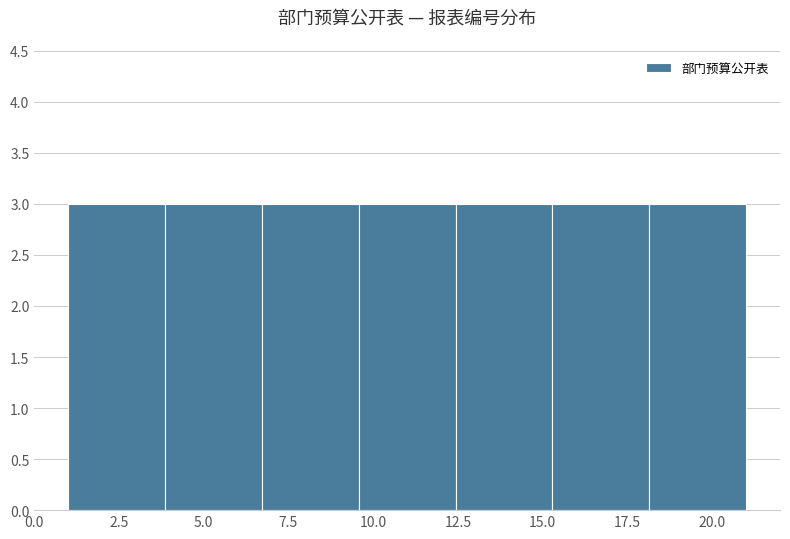

How tall is the bar that spans 12.5 to 15.5 on the x-axis? Neither the bar edges nor the heights are printed on the chart, so give them approximately, as read against the axes.

3